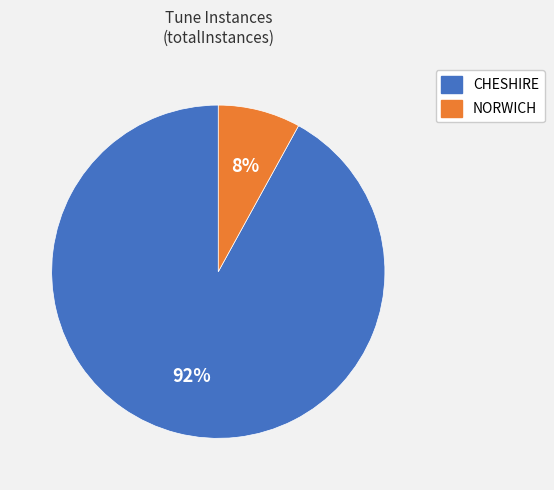

Count the number of slices in the pie.

2